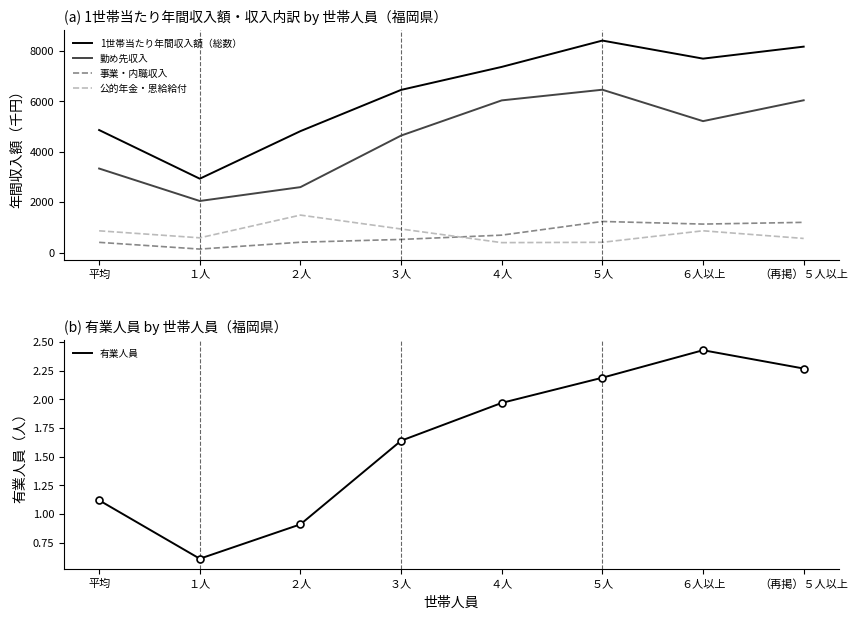

What are all the series names shown in the legend?

1世帯当たり年間収入額（総数）, 勤め先収入, 事業・内職収入, 公的年金・恩給給付, 有業人員